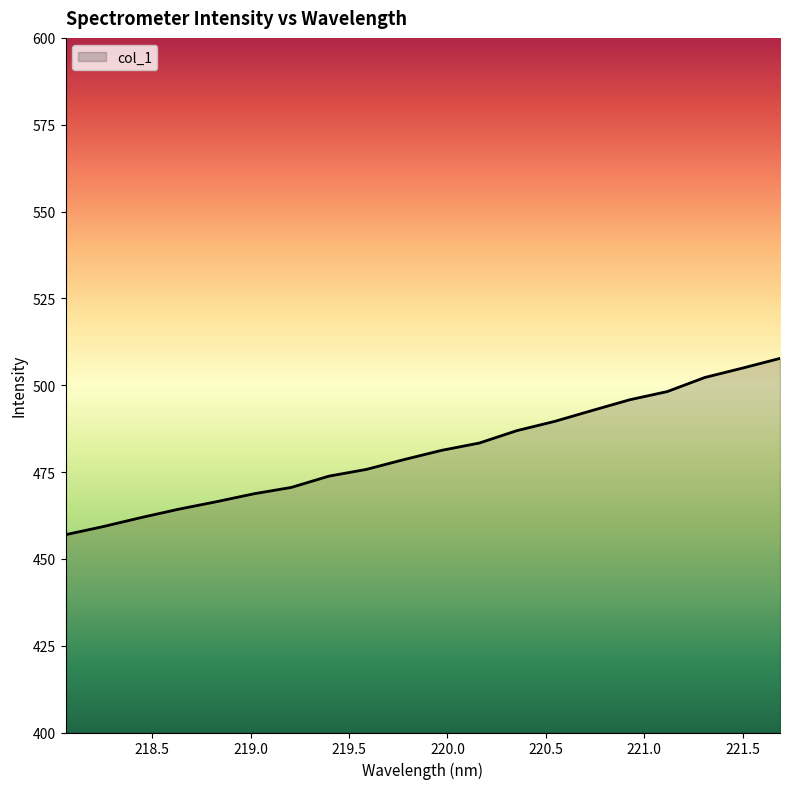

What is the maximum value shown in the chart?

507.7